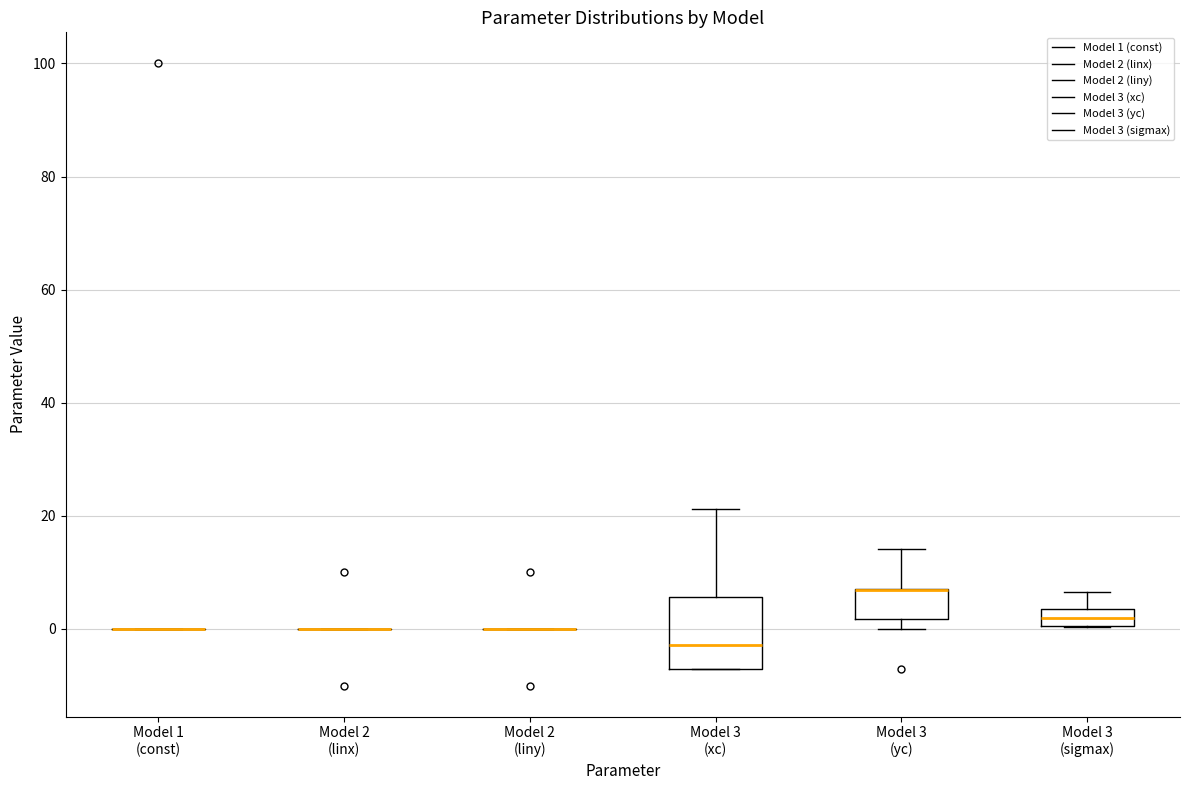

Reading left to right, read every box against the y-axis: the position of its median line, the range the box covers, and the ends of its whiskers. The values are not printed on the chart, so give them approximately, as read against the axis.

Model 1 (const): box collapsed to a line at 0, whiskers 0 to 0
Model 2 (linx): box collapsed to a line at 0, whiskers 0 to 0
Model 2 (liny): box collapsed to a line at 0, whiskers 0 to 0
Model 3 (xc): median -2, box -8 to 6, whiskers -8 to 22
Model 3 (yc): median 6 (drawn on the box's upper edge), box 2 to 8, whiskers 0 to 14
Model 3 (sigmax): median 2, box 0 to 4, whiskers 0 to 6